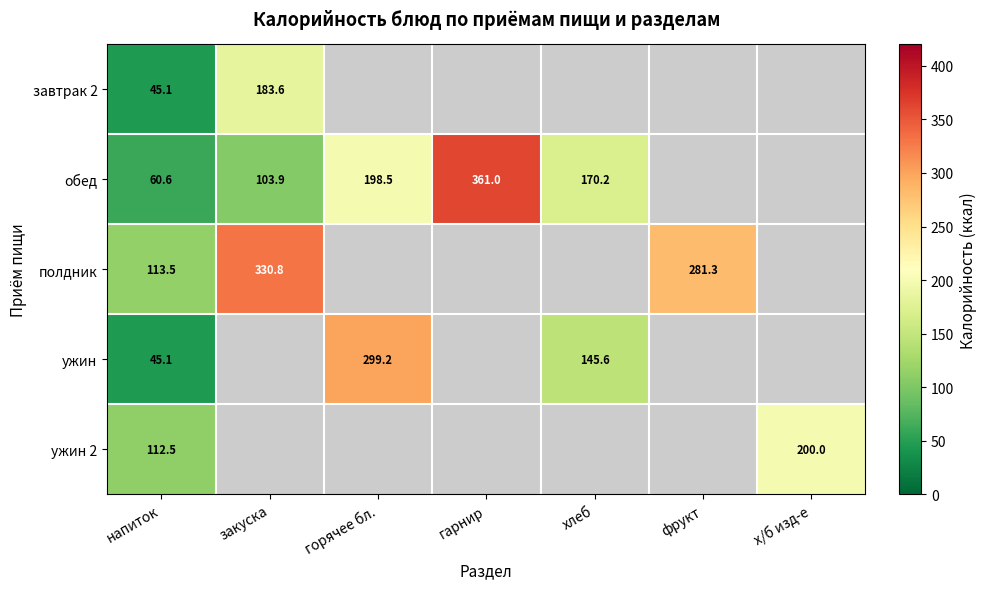

Is the value of ужин 2 at х/б изд-е greater than the value of завтрак 2 at закуска?

Yes